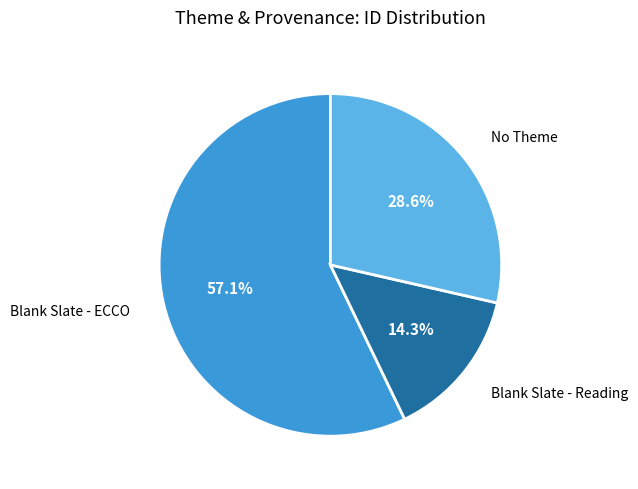

Does any single category account for the majority?

Yes